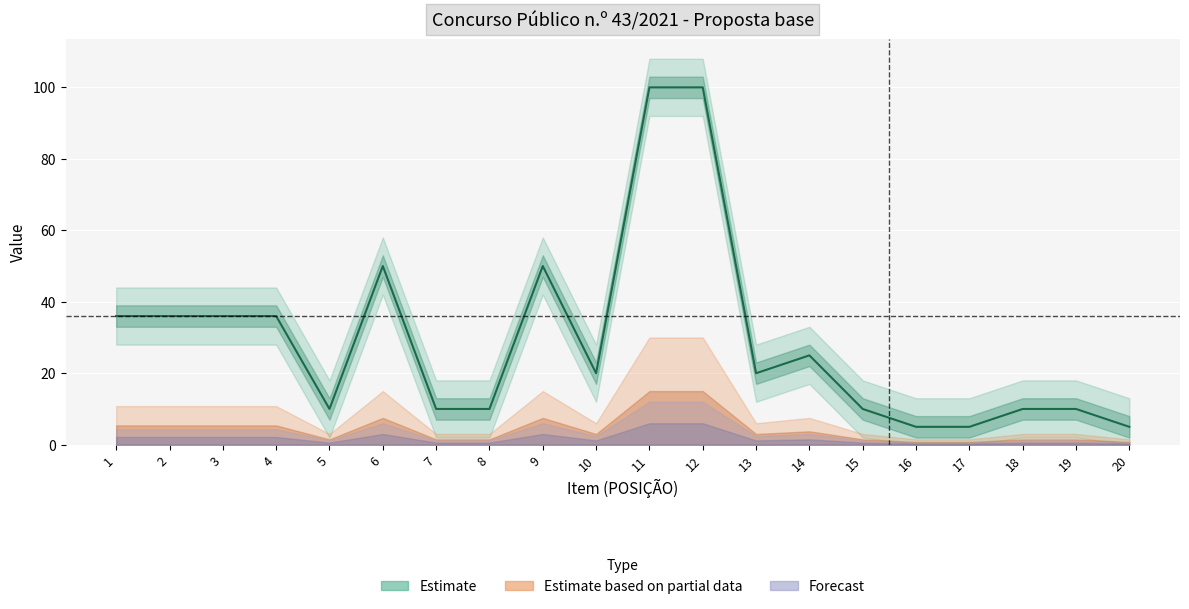

At which category is the sum across all series the highest?

11